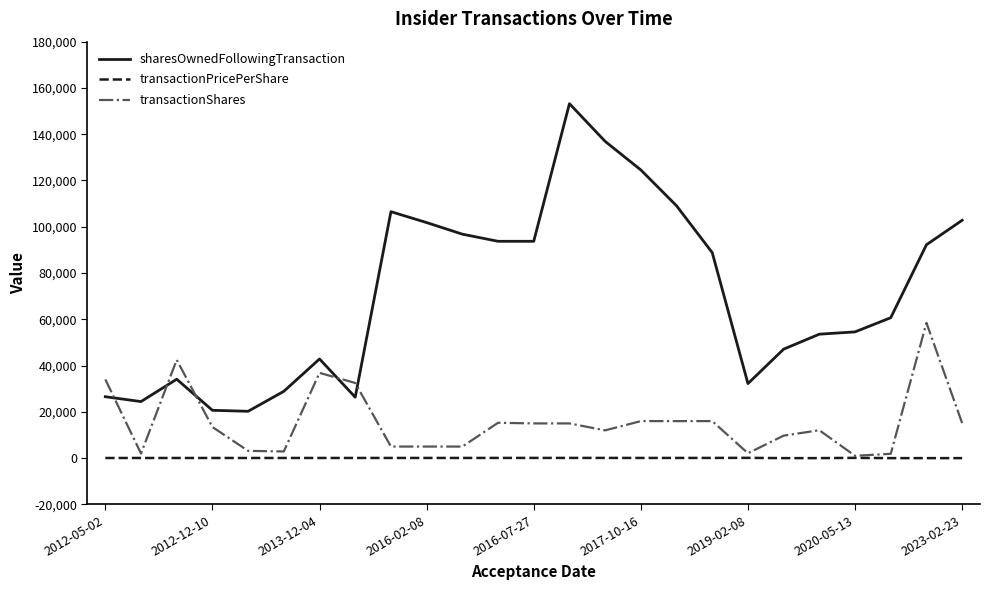

Which series has the largest range (max minus min)?

sharesOwnedFollowingTransaction